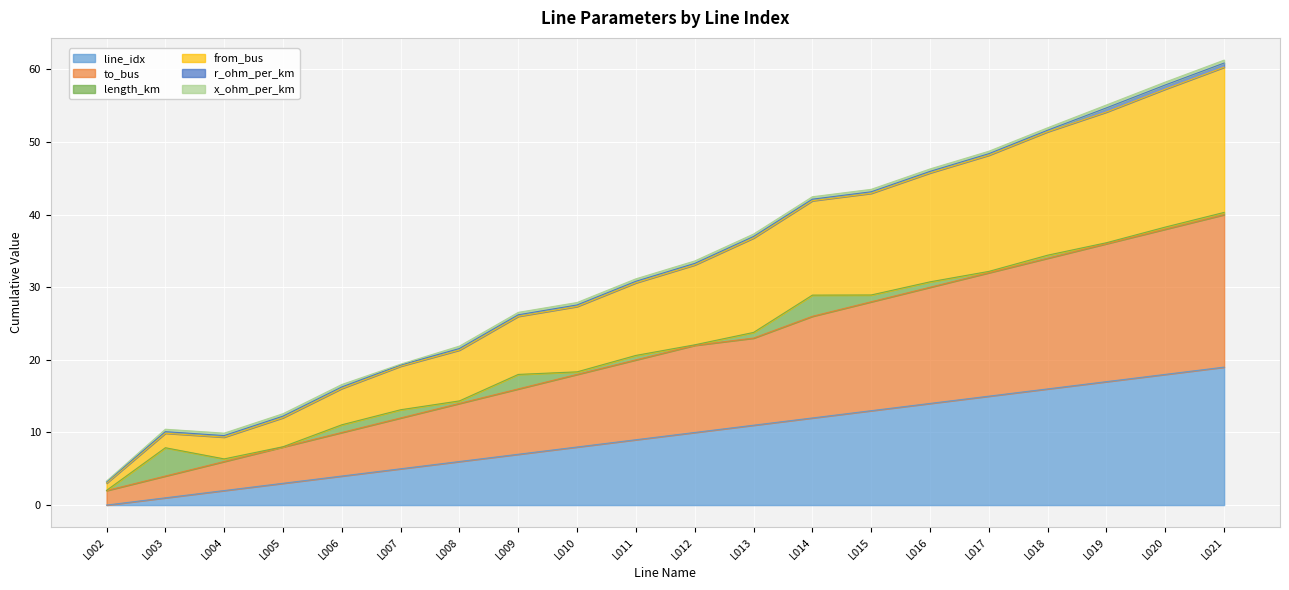

What is the sum of all line_idx values?

190.0